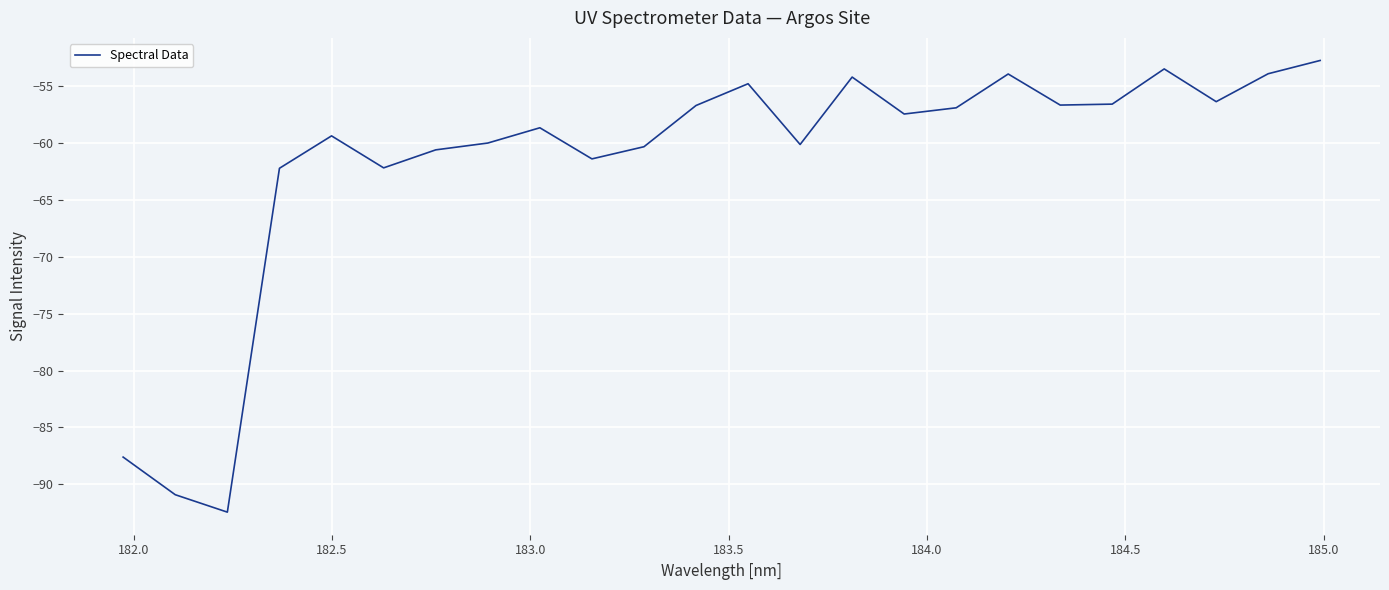

What is the smallest value displayed?

-92.4